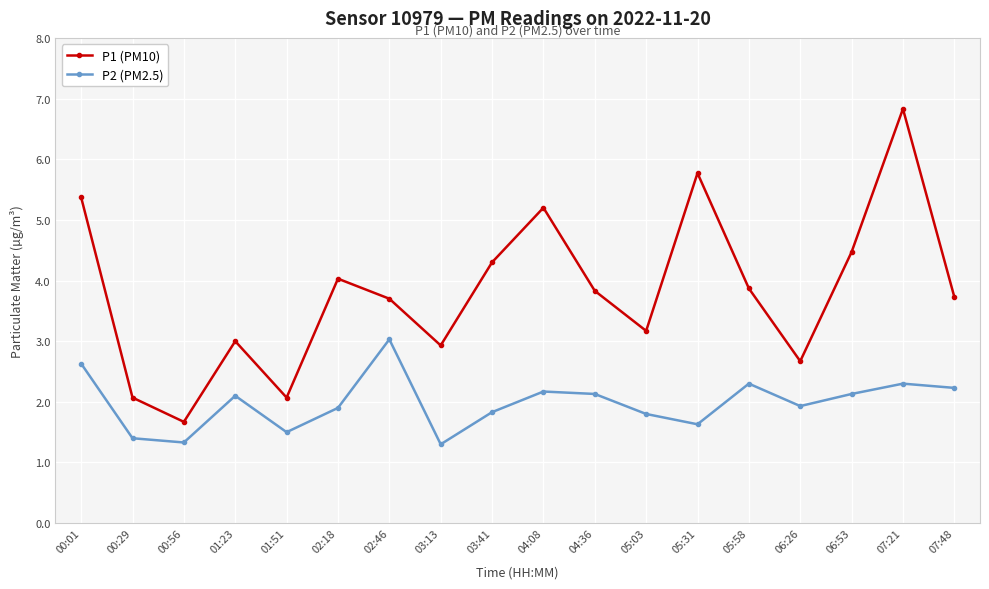

What is the difference between the P2 (PM2.5) values at 02:46 and 02:18?

1.1